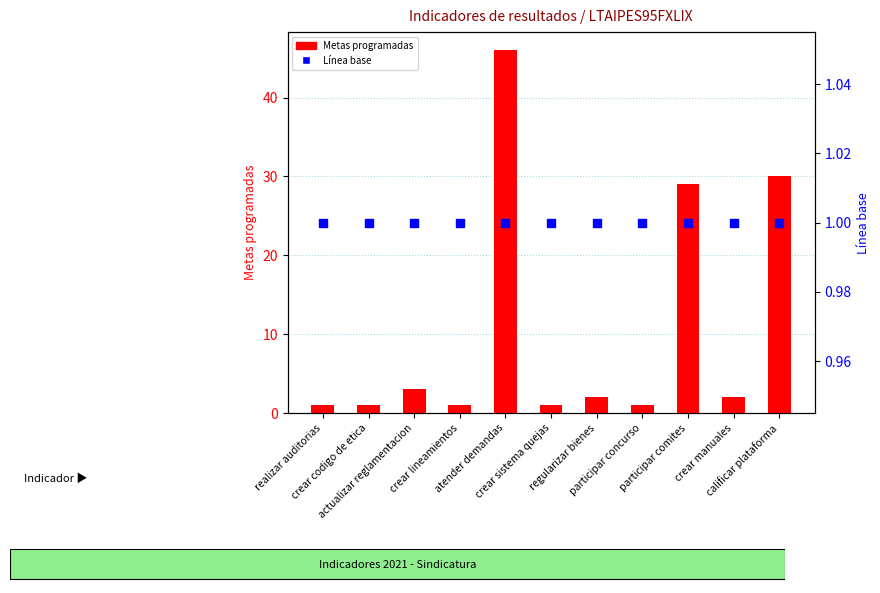

At how many categories does at least one series exceed 8?

3